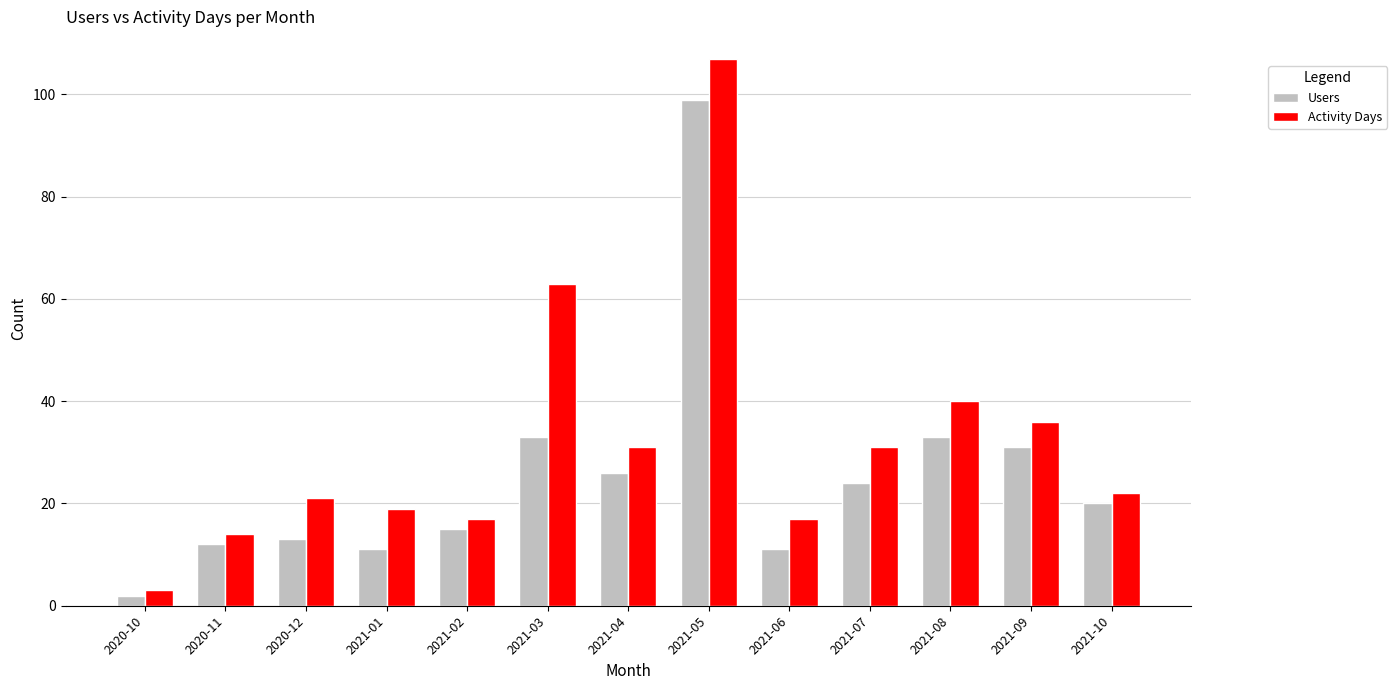

True or false: Activity Days has a value of 31 at 2021-04.

True